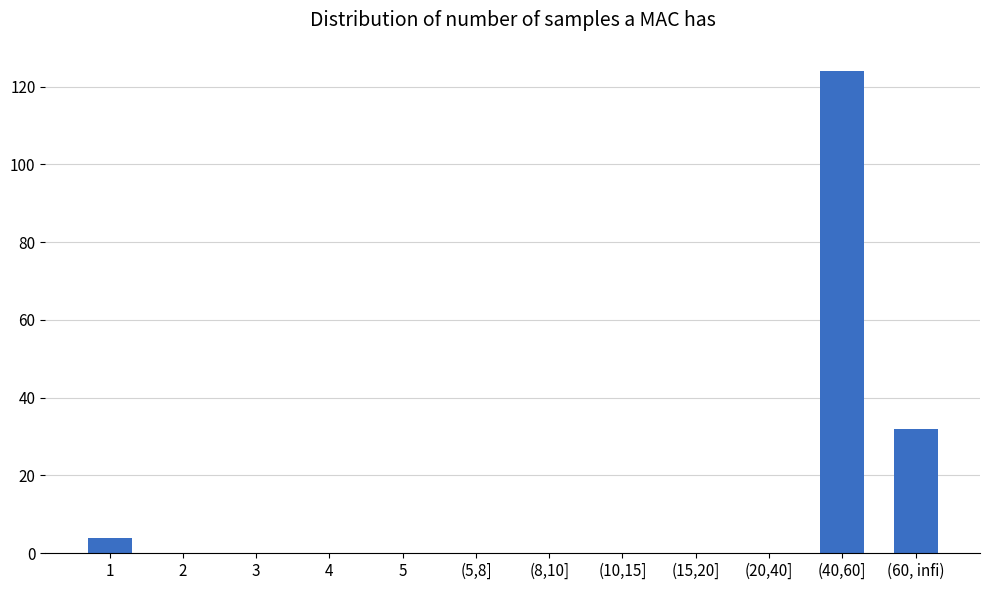

Reading left to right, transcribe all the data shown in this chart.

1=4	2=0	3=0	4=0	5=0	(5,8]=0	(8,10]=0	(10,15]=0	(15,20]=0	(20,40]=0	(40,60]=124	(60, infi)=32